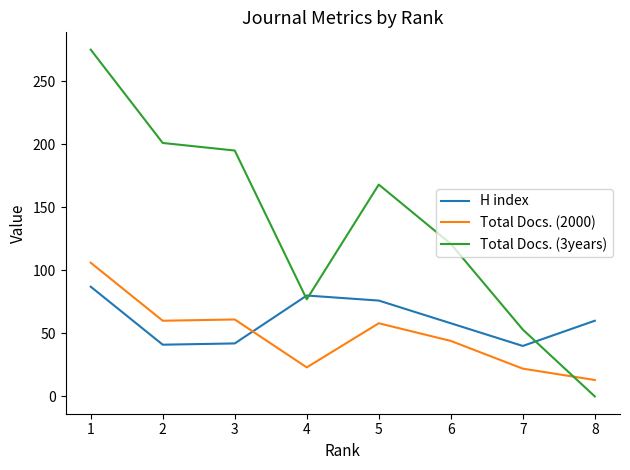

Which series has the largest total across all categories?

Total Docs. (3years)